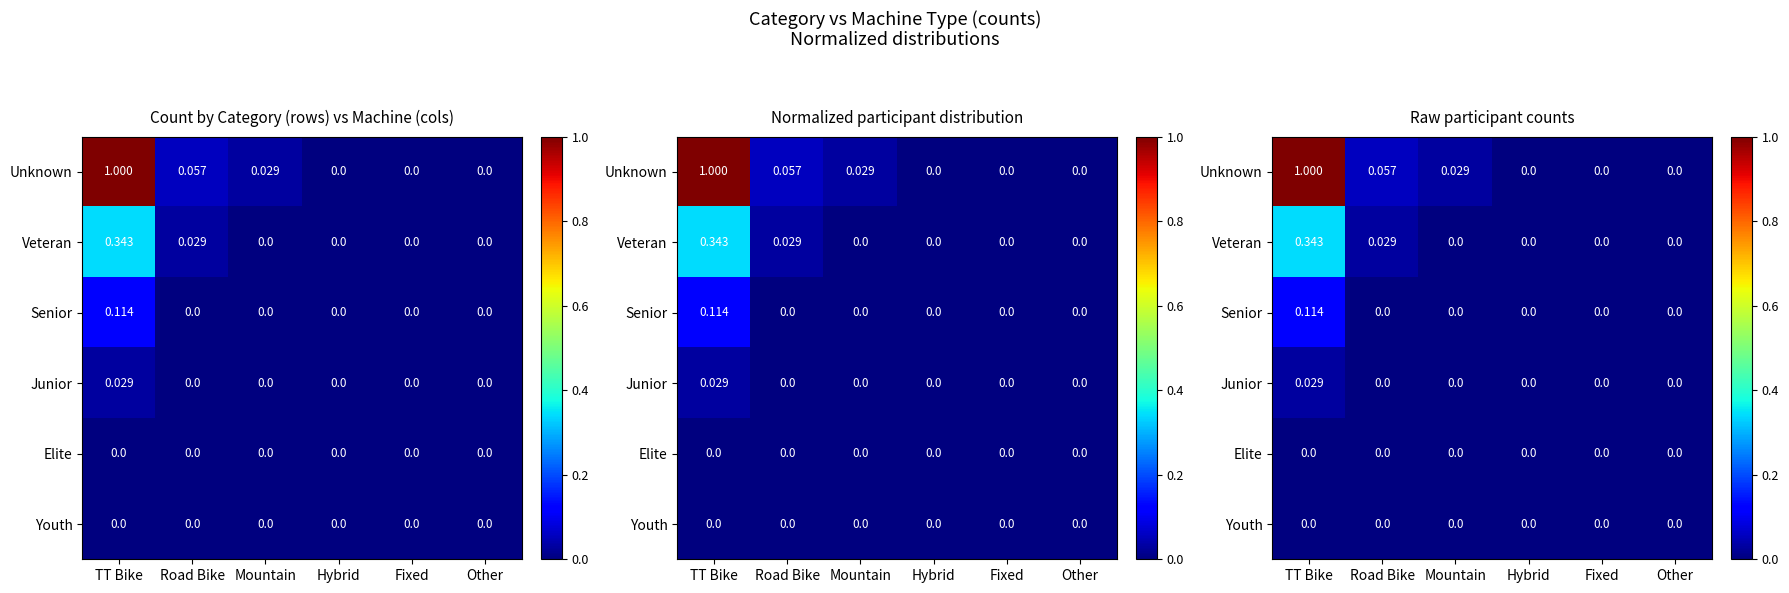

What is the total value across all series at Road Bike?

0.1